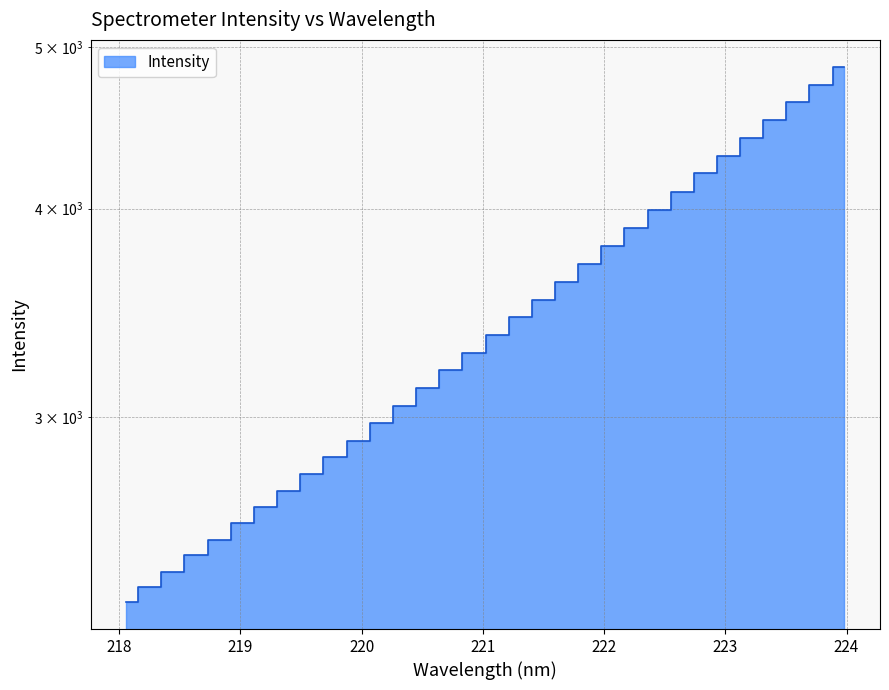

At which category does the chart reach its minimum across all series?

218.0596